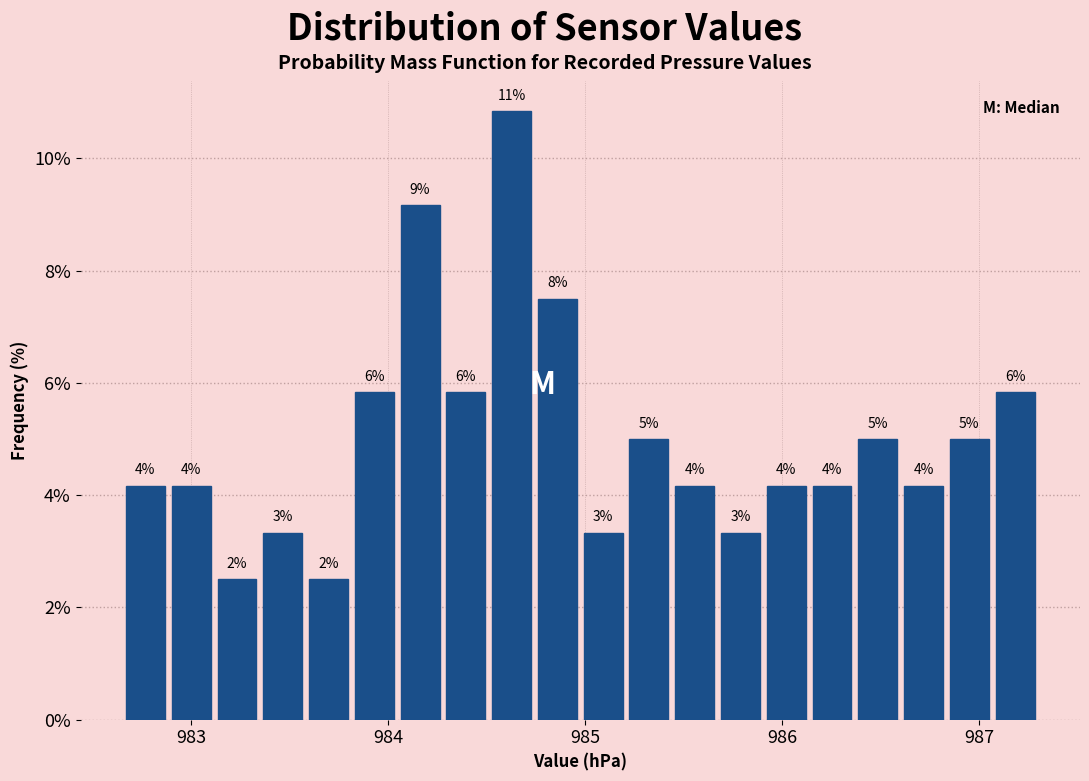

Read against the x-axis, roughly where is the centre of the tallest bar?

984.6